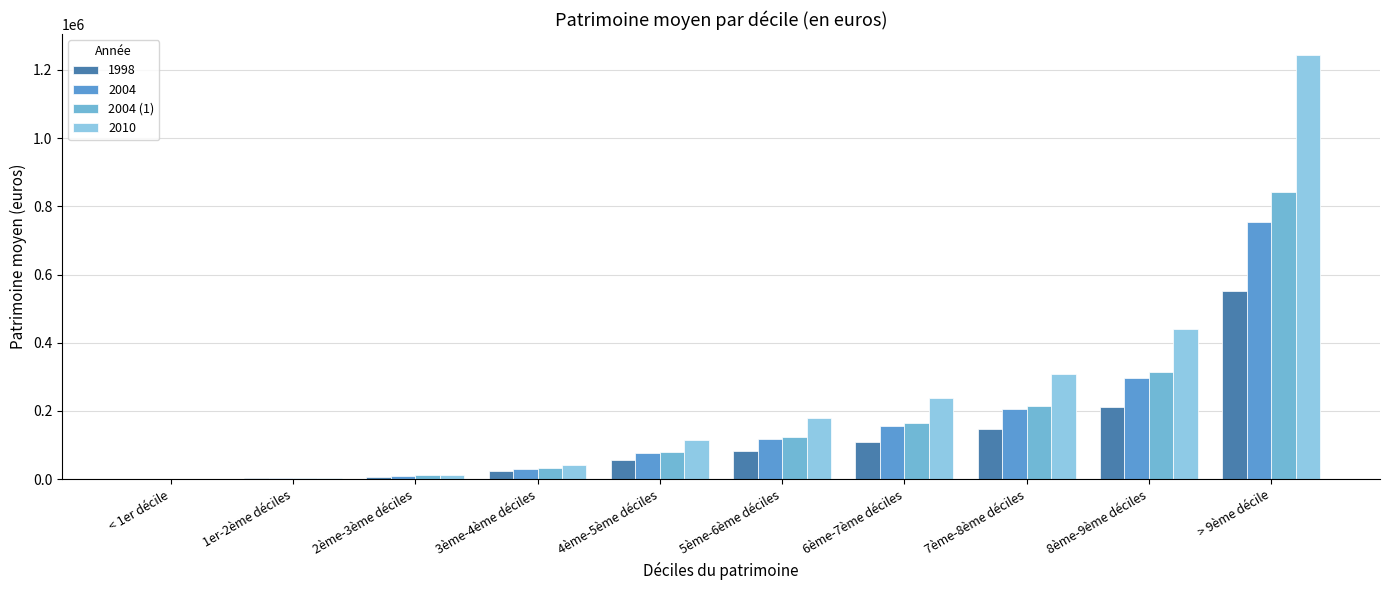

Does the chart contain stacked bars?

No